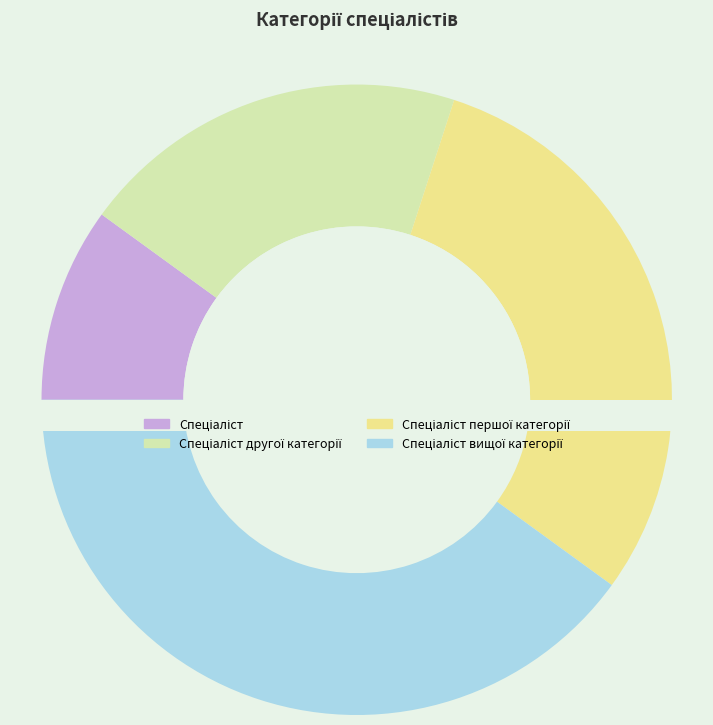

Rank the categories by value from highest to lowest.

Спеціаліст вищої категорії, Спеціаліст першої категорії, Спеціаліст другої категорії, Спеціаліст